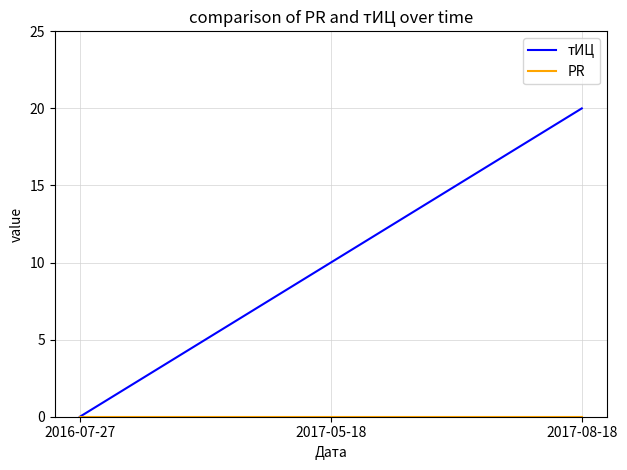

Rank the categories by тИЦ value from lowest to highest.

2016-07-27, 2017-05-18, 2017-08-18